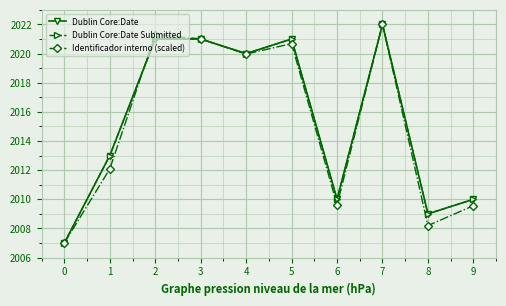

Is this an area chart (filled region under the line)?

No